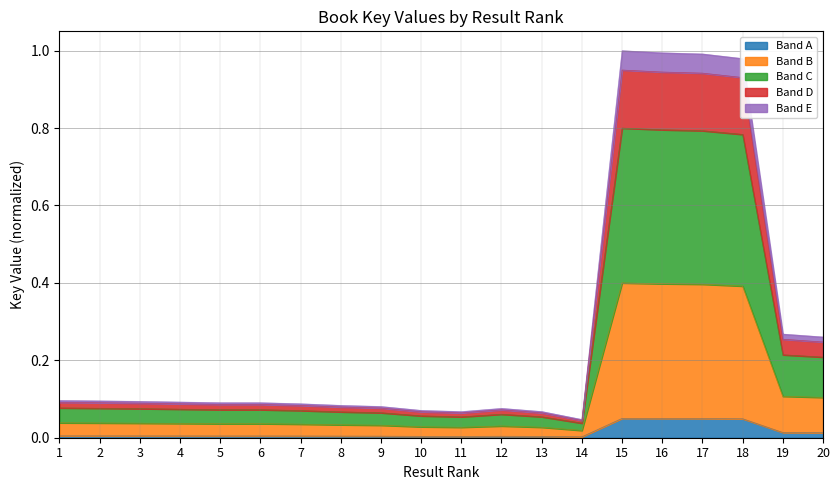

Reading left to right, extract all data points from this chart.

1=0.0	2=0.0	3=0.0	4=0.0	5=0.0	6=0.0	7=0.0	8=0.0	9=0.0	10=0.0	11=0.0	12=0.0	13=0.0	14=0.0	15=0.1	16=0.0	17=0.0	18=0.0	19=0.0	20=0.0